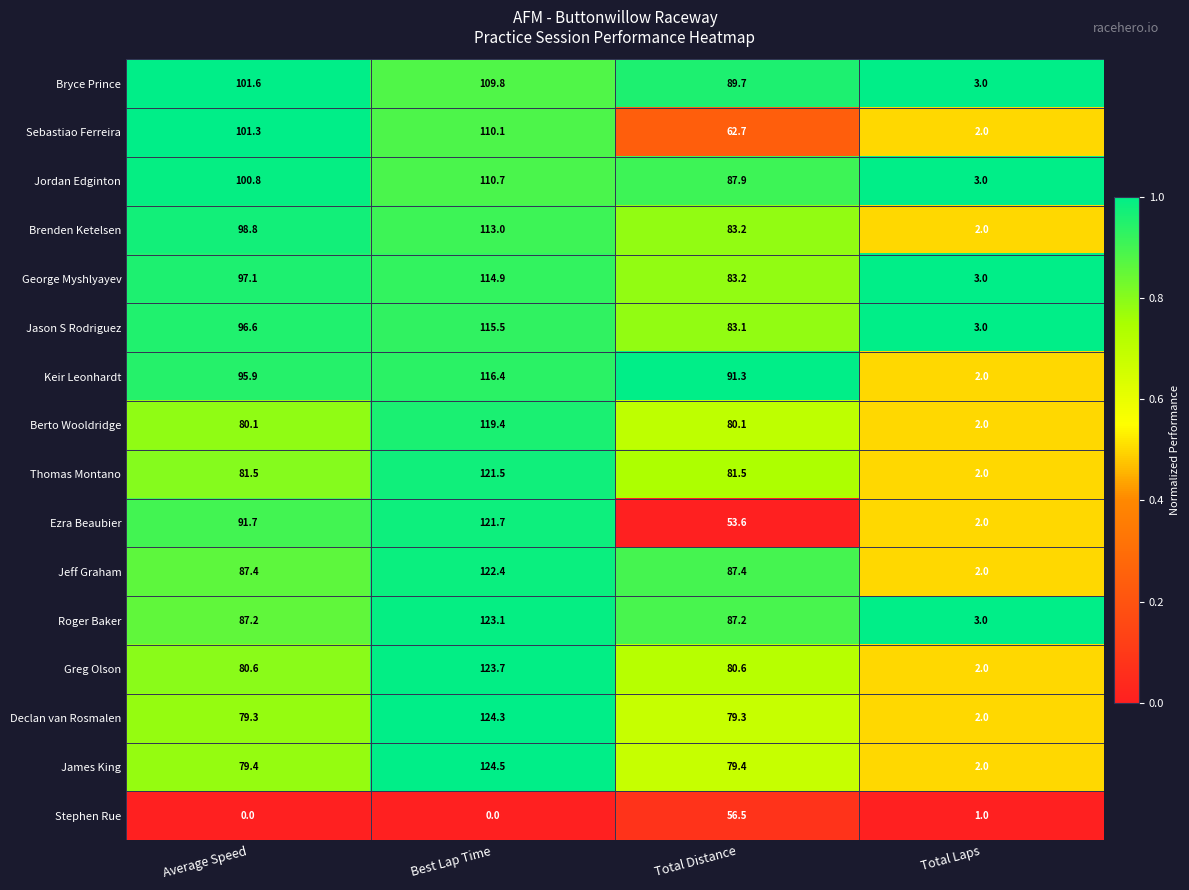

What is the total value across all series at Total Distance?

1266.7